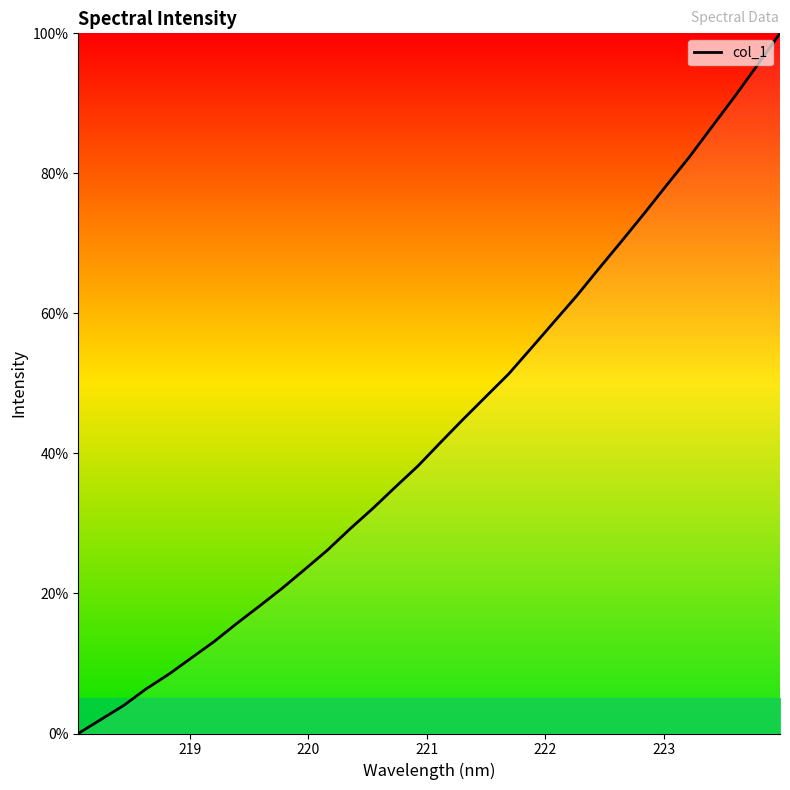

What is the average value?

43.5